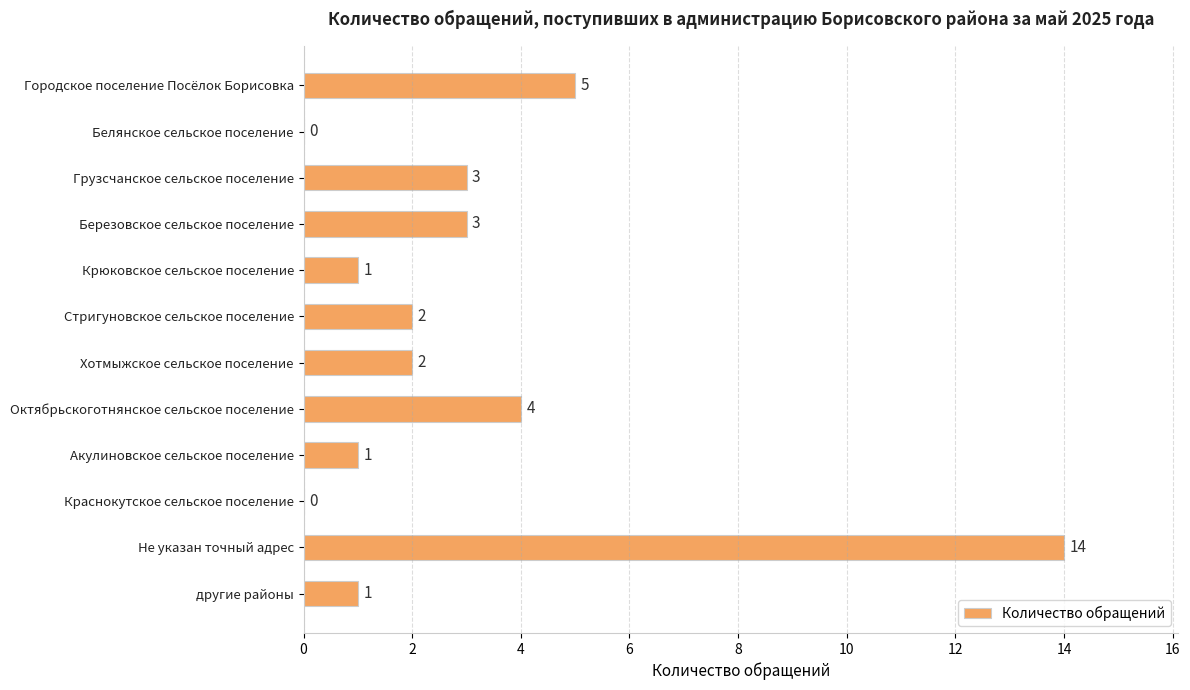

What is the ratio of the value at Хотмыжское сельское поселение to the value at Октябрьскоготнянское сельское поселение?

0.5